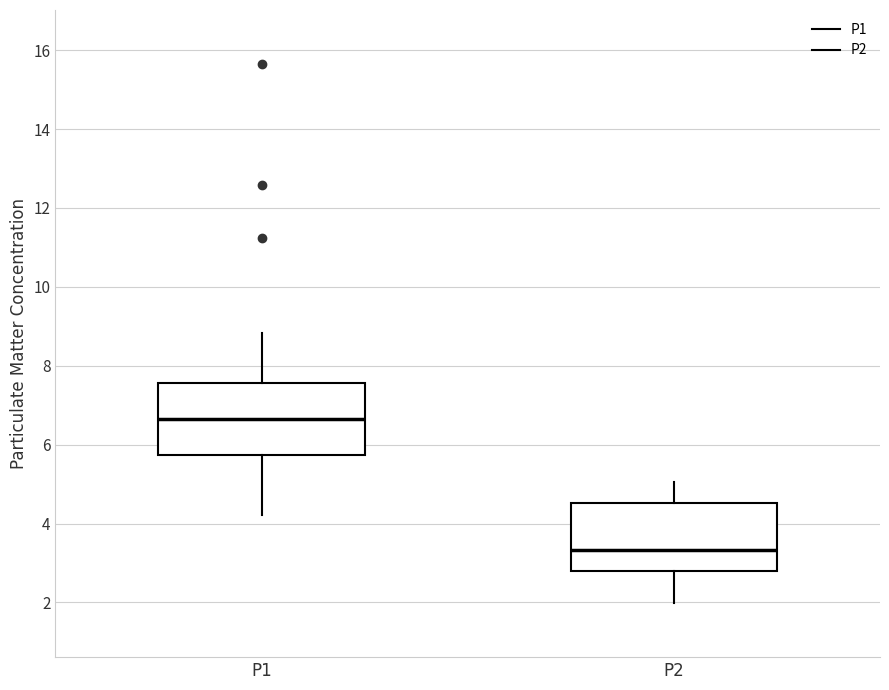

Reading left to right, read every box against the y-axis: the position of its median line, the range the box covers, and the ends of its whiskers. The values are not printed on the chart, so give them approximately, as read against the axis.

P1: median 6.6, box 5.8 to 7.6, whiskers 4.2 to 8.8
P2: median 3.4, box 2.8 to 4.6, whiskers 2.0 to 5.0